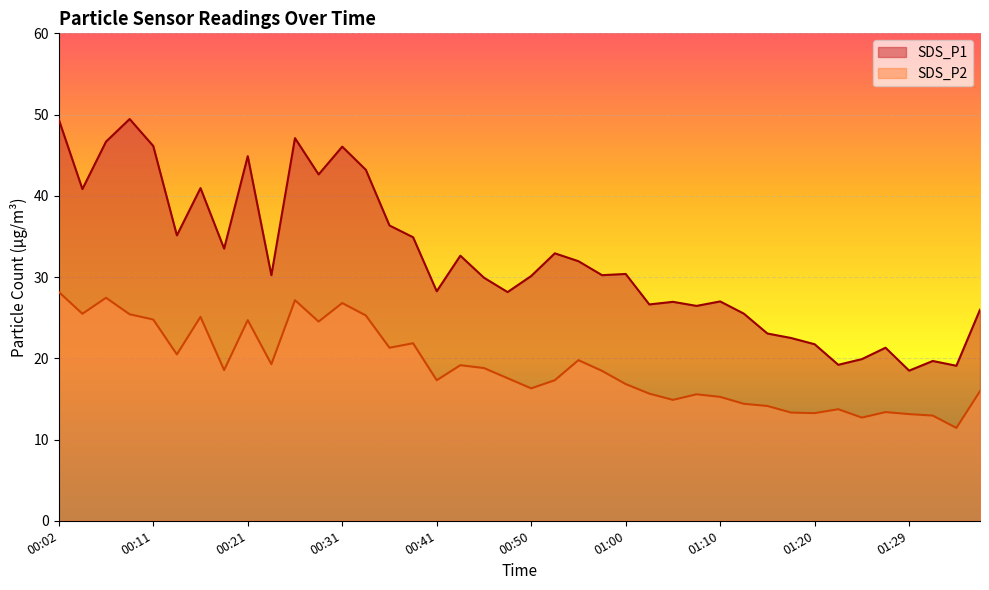

What position from the right is 00:55?

18